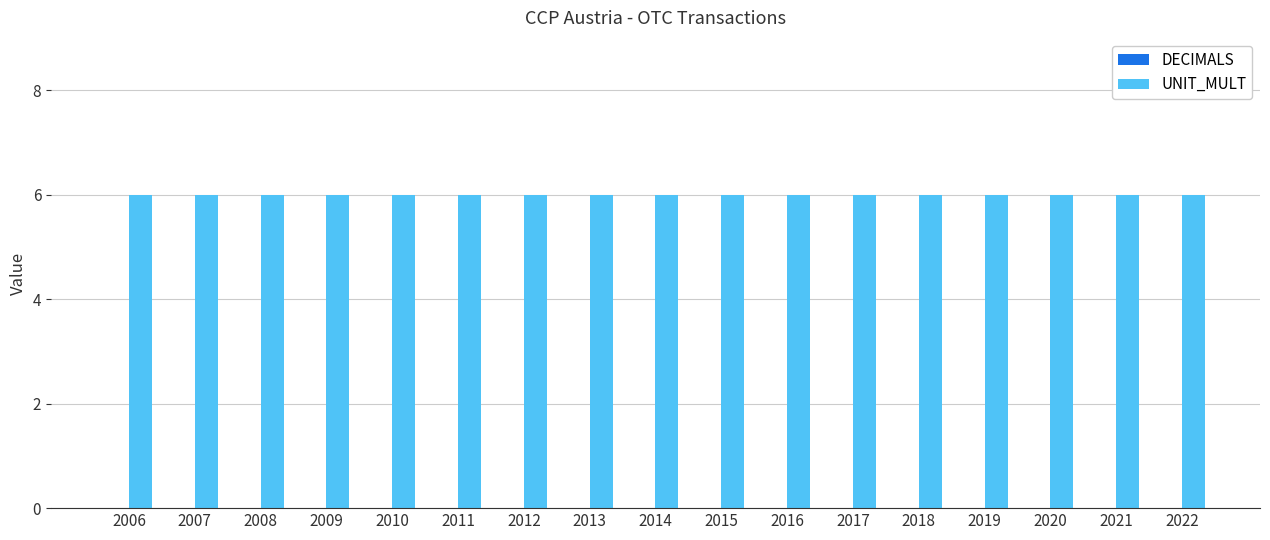

How many bars are there in total?

34